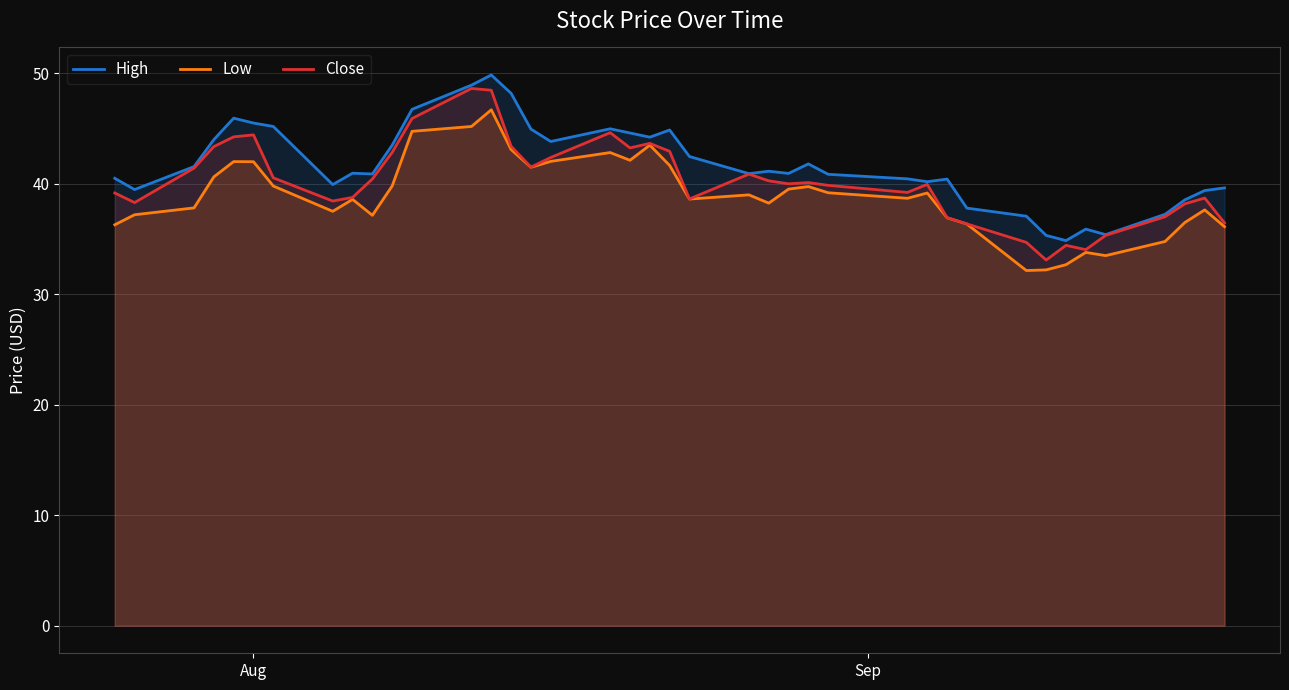

At how many categories does at least one series exceed 34?

40